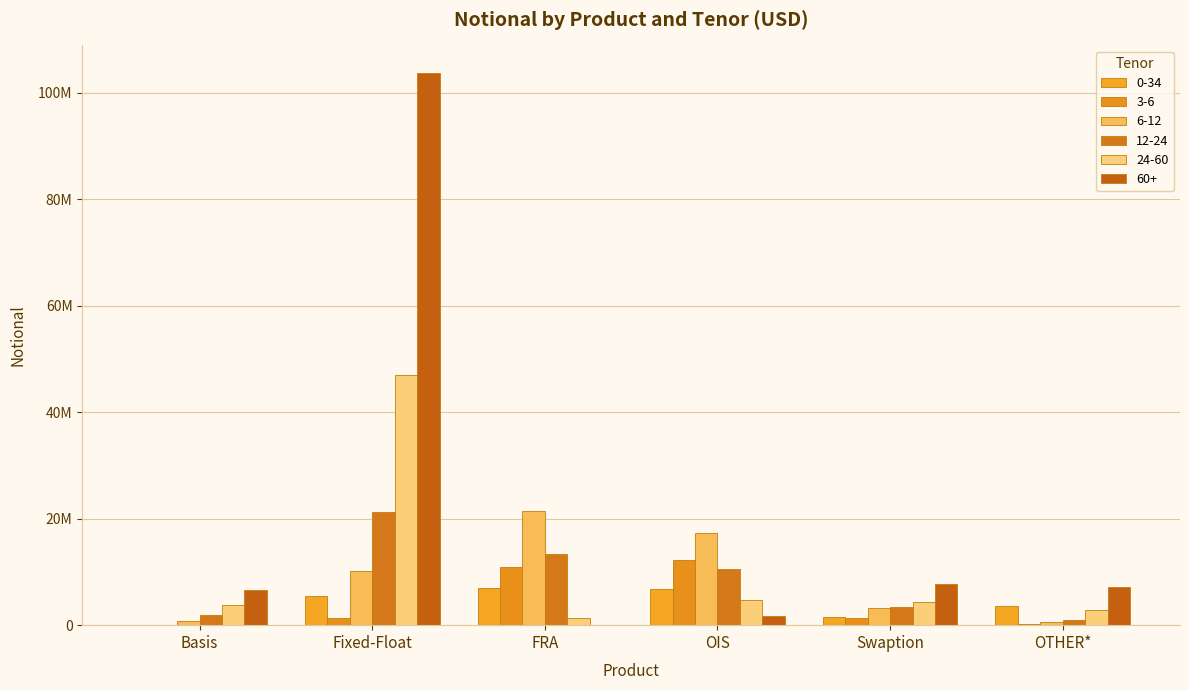

What are all the series names shown in the legend?

0-34, 3-6, 6-12, 12-24, 24-60, 60+